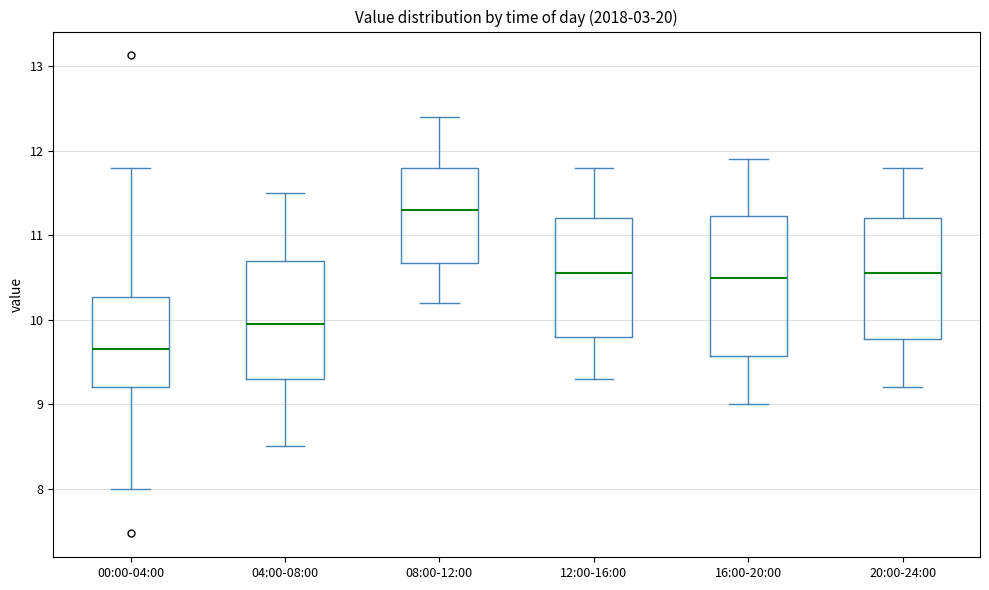

Which box has the highest median line?

08:00-12:00